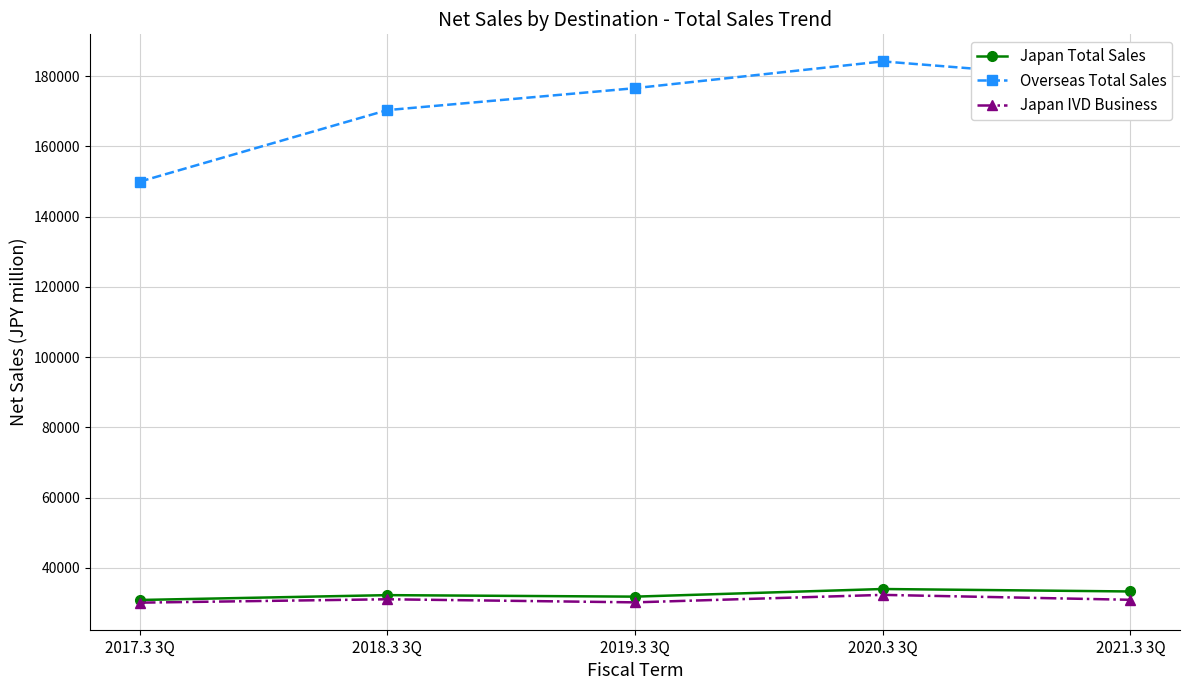

Where is Overseas Total Sales nearest to the value 167045?

2018.3 3Q